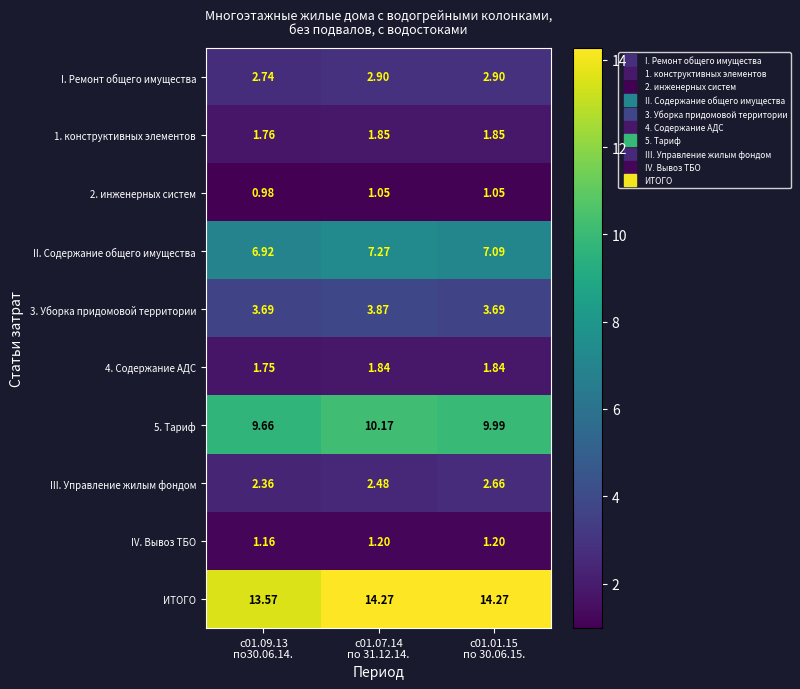

Reading right to left, extract all data points from this chart.

I. Ремонт общего имущества: с01.01.15
по 30.06.15.=2.9	с01.07.14
по 31.12.14.=2.9	с01.09.13
по30.06.14.=2.7
1. конструктивных элементов: с01.01.15
по 30.06.15.=1.9	с01.07.14
по 31.12.14.=1.9	с01.09.13
по30.06.14.=1.8
2. инженерных систем: с01.01.15
по 30.06.15.=1.1	с01.07.14
по 31.12.14.=1.1	с01.09.13
по30.06.14.=1.0
II. Содержание общего имущества: с01.01.15
по 30.06.15.=7.1	с01.07.14
по 31.12.14.=7.3	с01.09.13
по30.06.14.=6.9
3. Уборка придомовой территории: с01.01.15
по 30.06.15.=3.7	с01.07.14
по 31.12.14.=3.9	с01.09.13
по30.06.14.=3.7
4. Содержание АДС: с01.01.15
по 30.06.15.=1.8	с01.07.14
по 31.12.14.=1.8	с01.09.13
по30.06.14.=1.8
5. Тариф: с01.01.15
по 30.06.15.=10.0	с01.07.14
по 31.12.14.=10.2	с01.09.13
по30.06.14.=9.7
III. Управление жилым фондом: с01.01.15
по 30.06.15.=2.7	с01.07.14
по 31.12.14.=2.5	с01.09.13
по30.06.14.=2.4
IV. Вывоз ТБО: с01.01.15
по 30.06.15.=1.2	с01.07.14
по 31.12.14.=1.2	с01.09.13
по30.06.14.=1.2
ИТОГО: с01.01.15
по 30.06.15.=14.3	с01.07.14
по 31.12.14.=14.3	с01.09.13
по30.06.14.=13.6